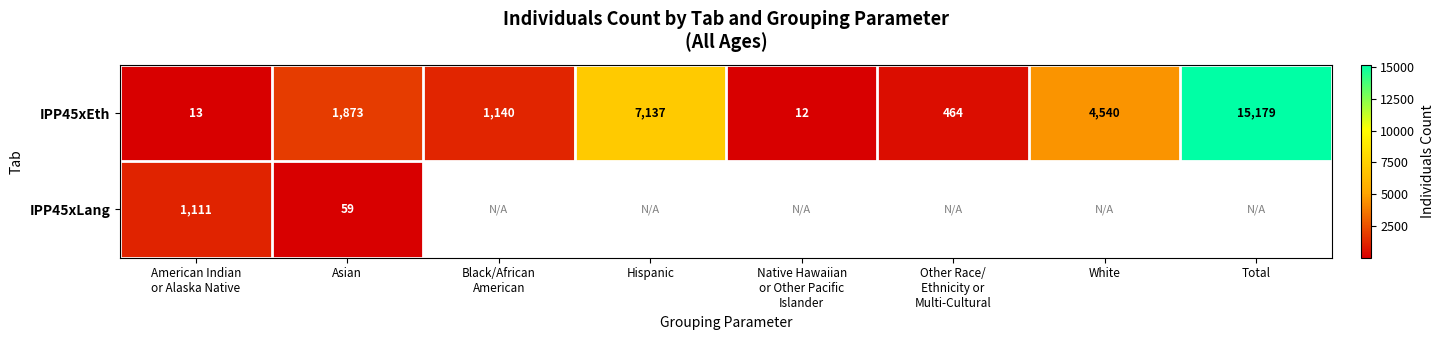

What is the greatest value displayed?

15179.0